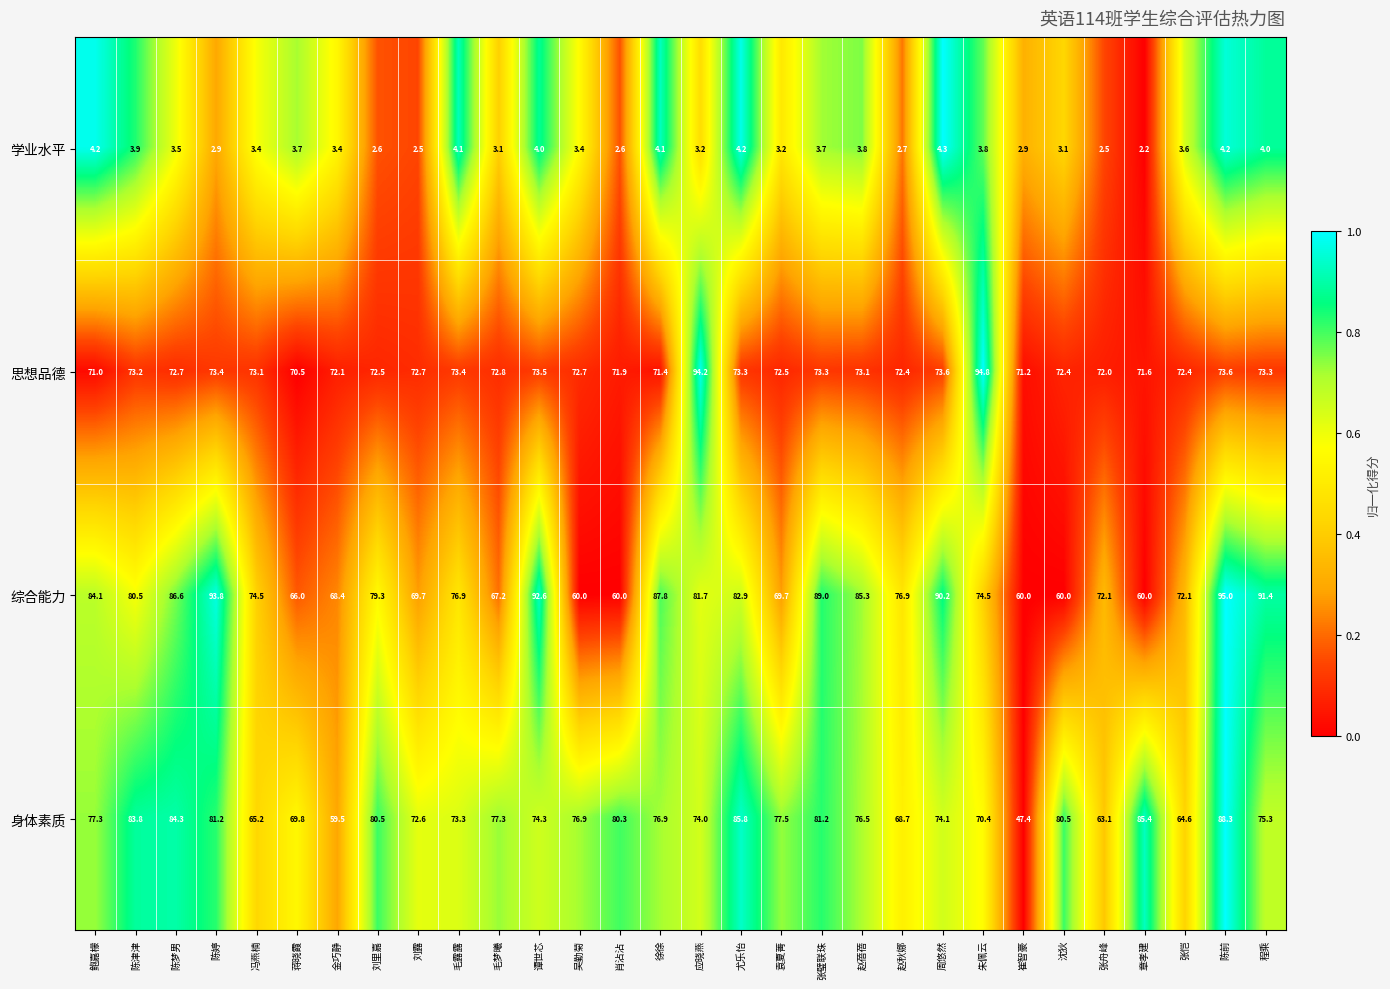

At which category is the sum across all series the highest?

陈前